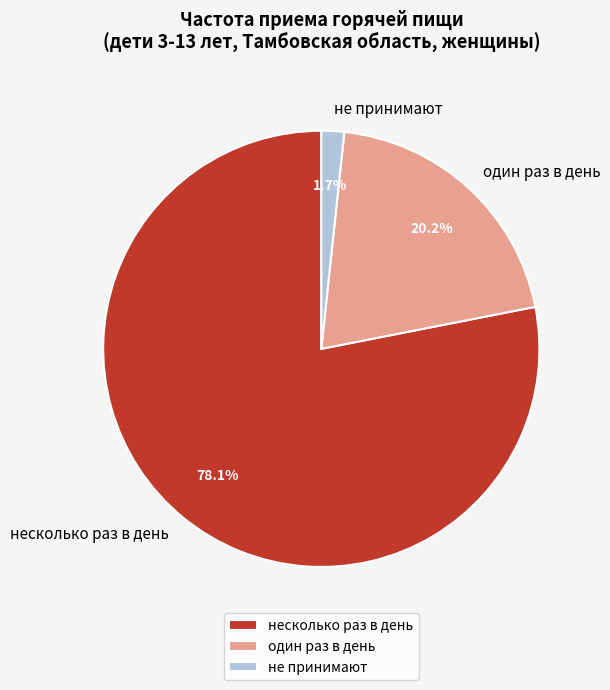

To the nearest percent, what is the average slice percentage?

33%